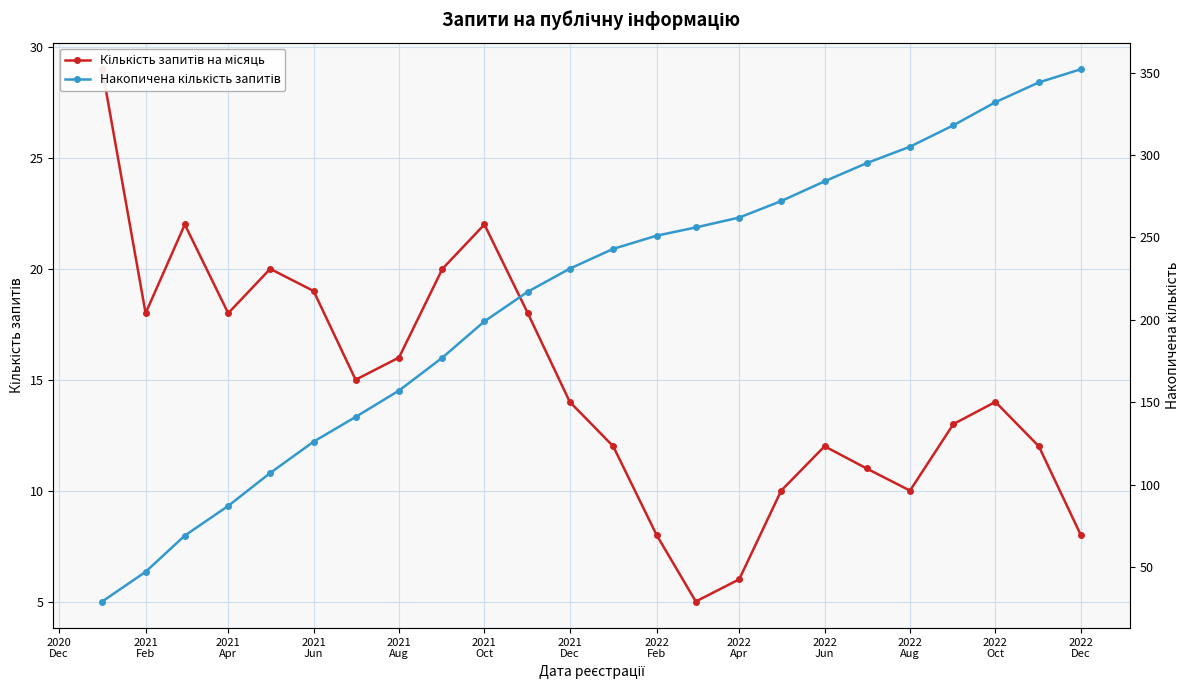

What is the maximum value shown in the chart?

352